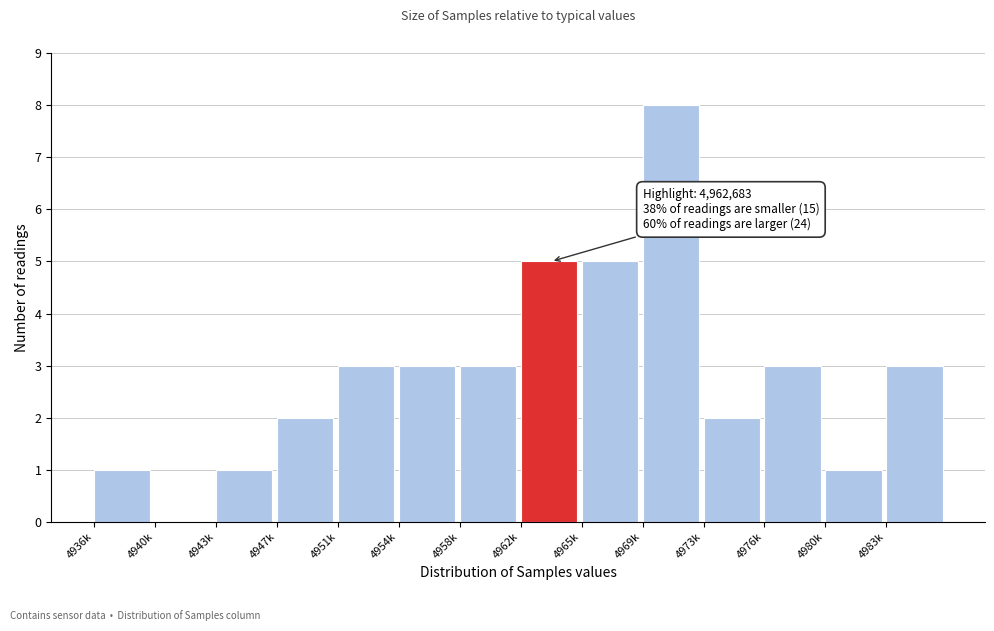

Reading right to left, extract all data points from this chart.

4983k=3	4980k=1	4976k=3	4973k=2	4969k=8	4965k=5	4962k=5	4958k=3	4954k=3	4951k=3	4947k=2	4943k=1	4940k=0	4936k=1